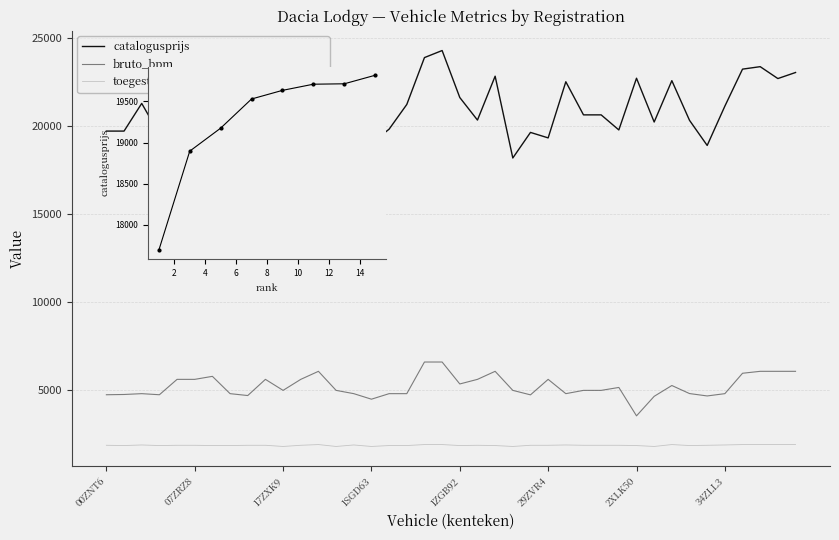

At which label does bruto_bpm first exceed 5000?

07ZPS1